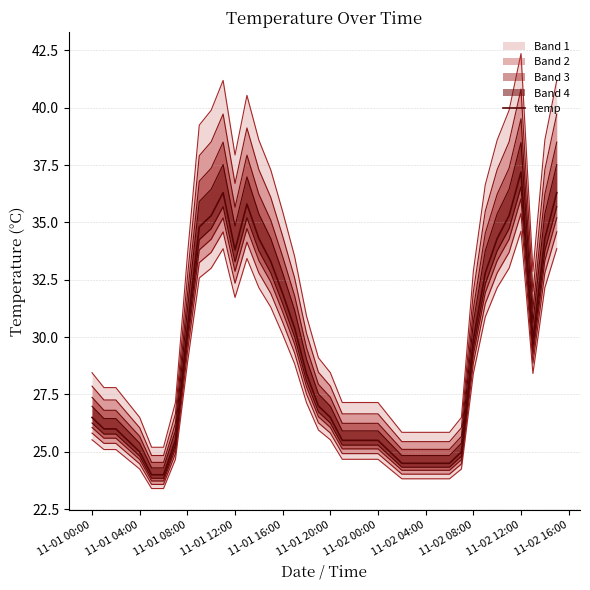

What is the maximum value shown in the chart?

37.2